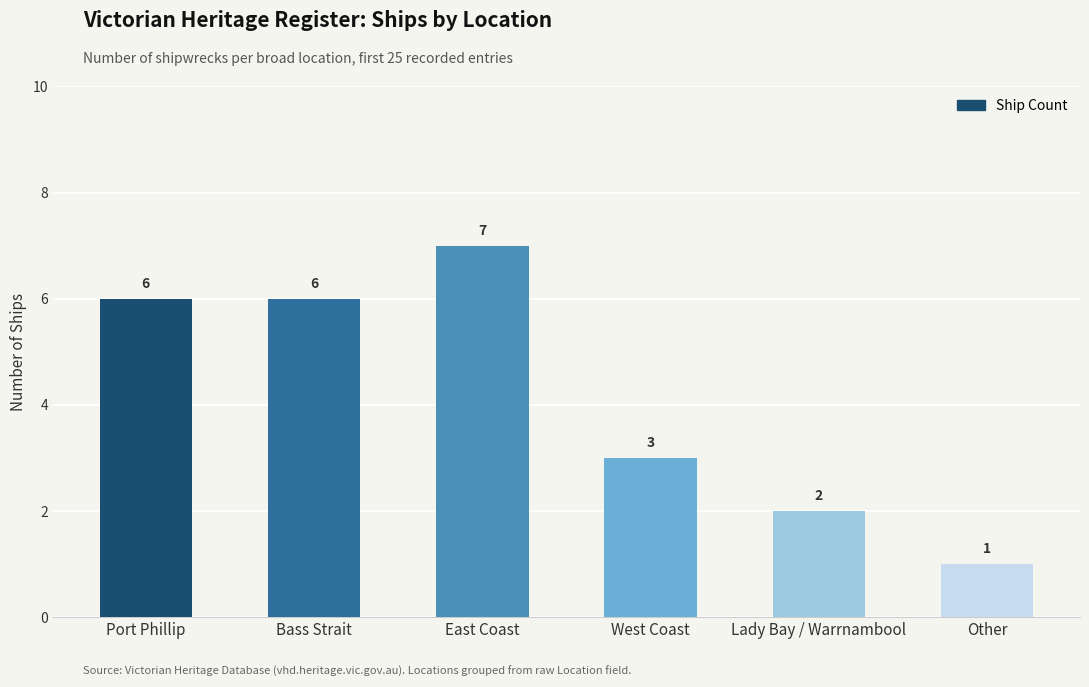

What is the difference between the second highest and second lowest values?

4